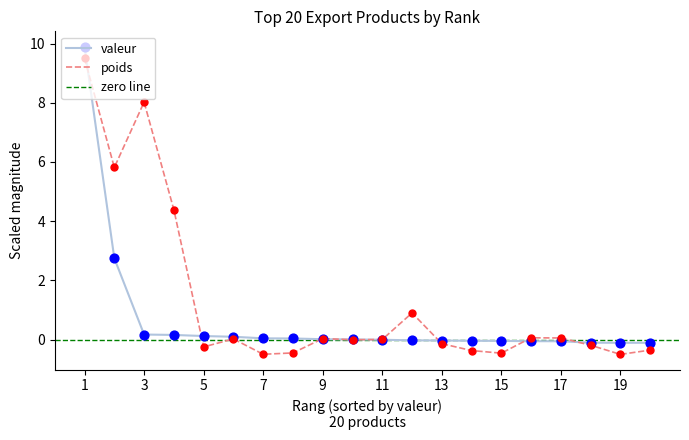

At which category is the sum across all series the highest?

1